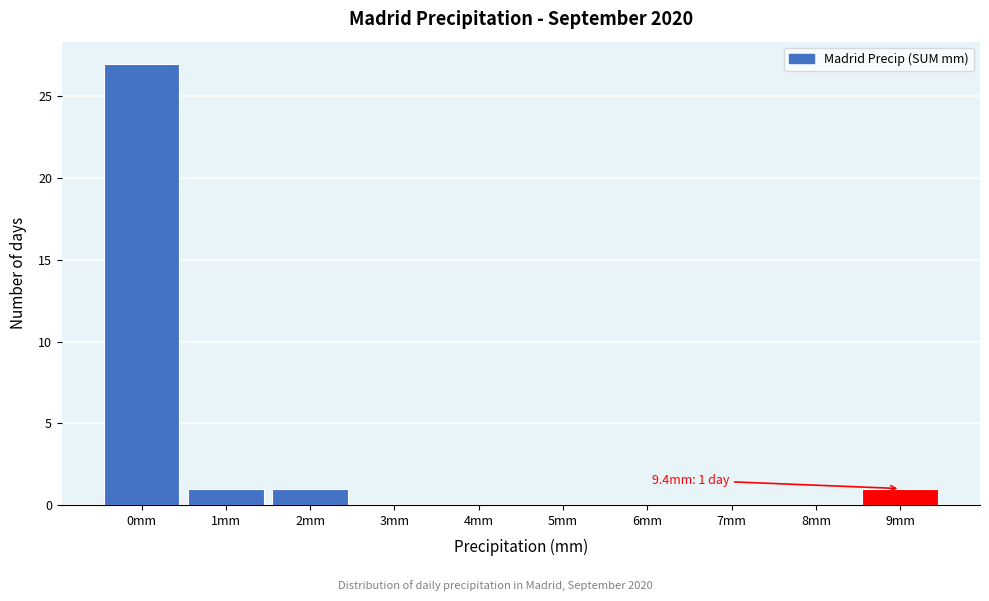

Reading right to left, what are all the values shown in this chart?

9mm=1	8mm=0	7mm=0	6mm=0	5mm=0	4mm=0	3mm=0	2mm=1	1mm=1	0mm=27